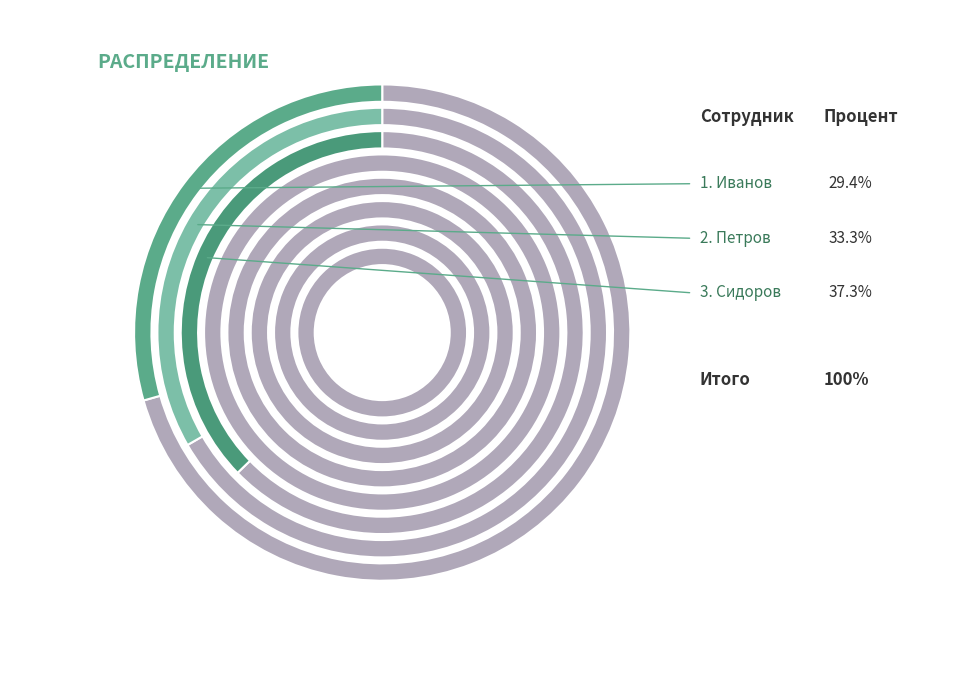

The Сидоров slice represents 37% of the pie. True or false?

True